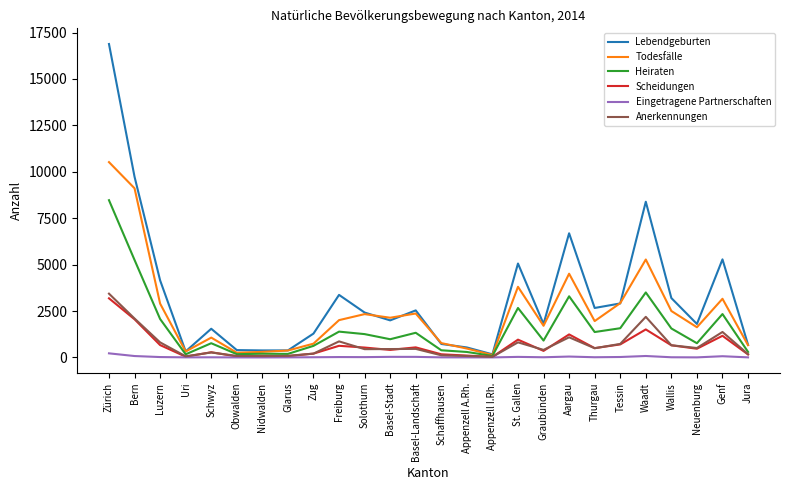

Does the chart have visible grid lines?

No